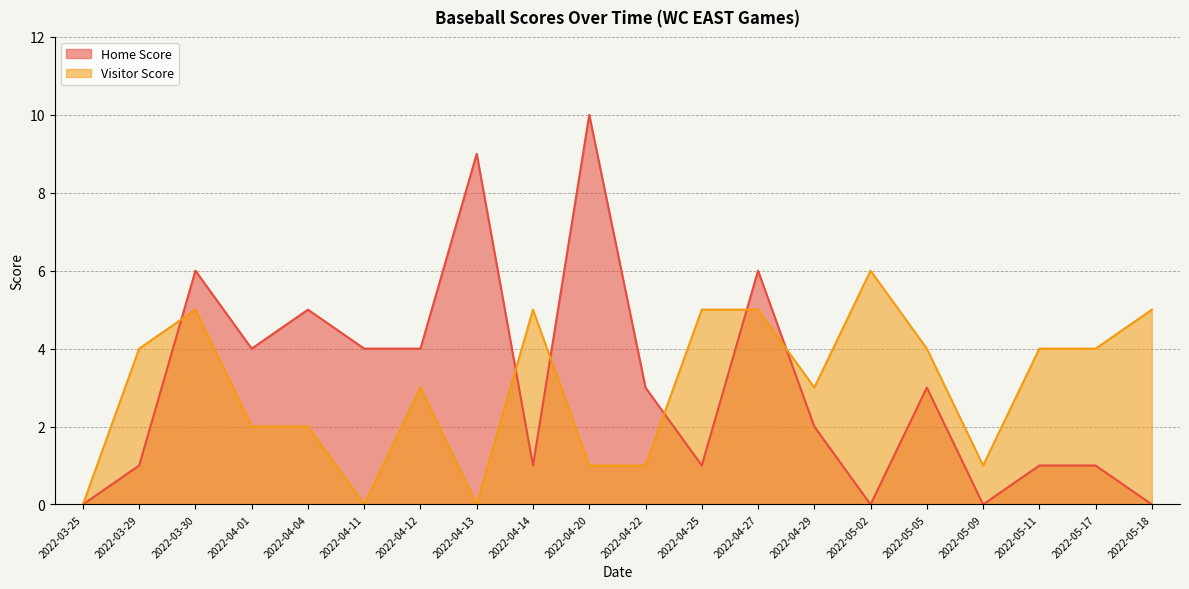

True or false: Home Score has more than 1 points higher than both neighbors.

True